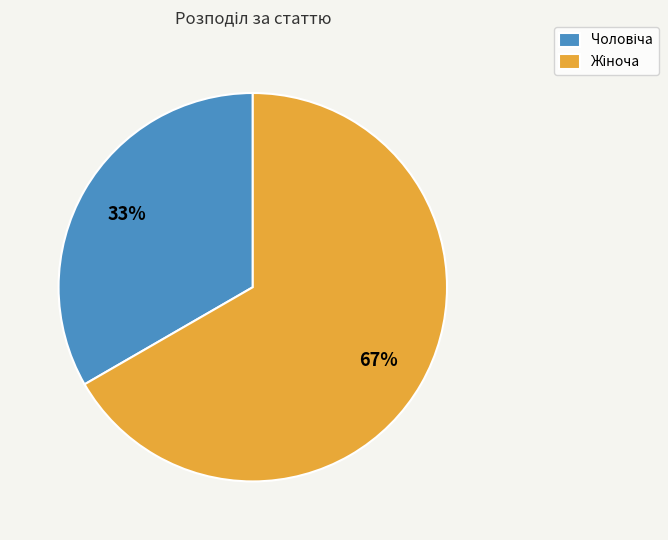

Count the number of slices in the pie.

2